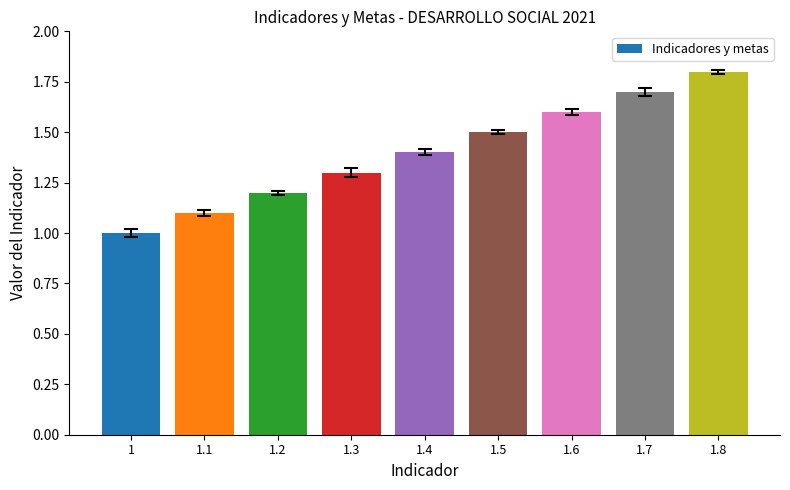

List the labels in order of value, smallest first.

1, 1.1, 1.2, 1.3, 1.4, 1.5, 1.6, 1.7, 1.8